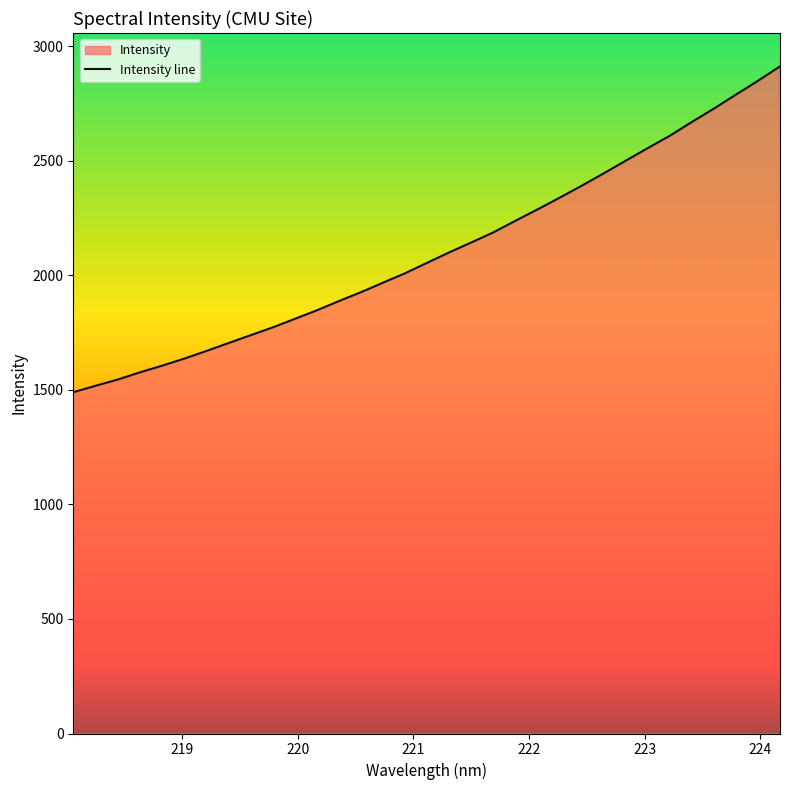

What is the difference between the maximum and minimum values?

1422.6